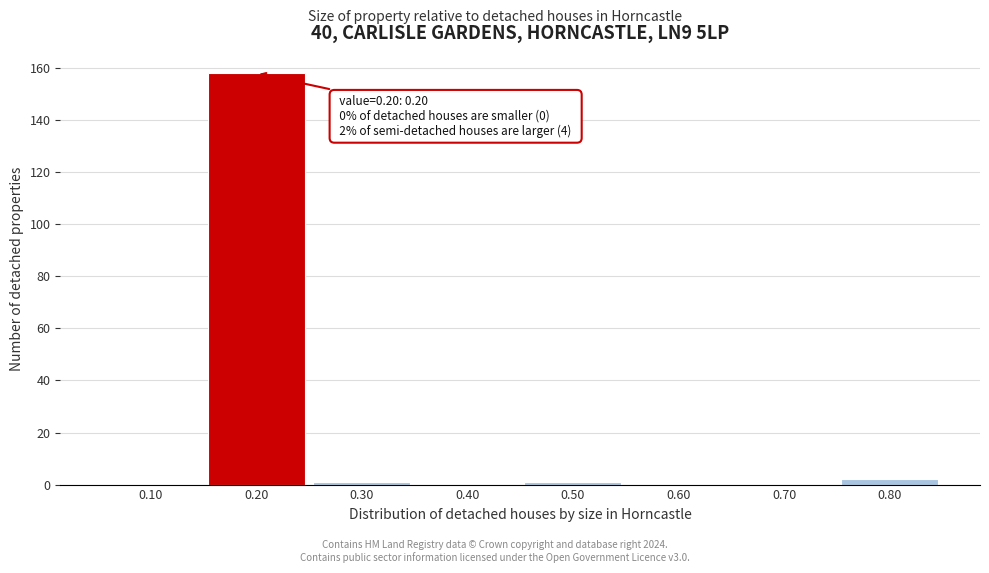

Reading left to right, transcribe all the data shown in this chart.

0.10=0	0.20=158	0.30=1	0.40=0	0.50=1	0.60=0	0.70=0	0.80=2